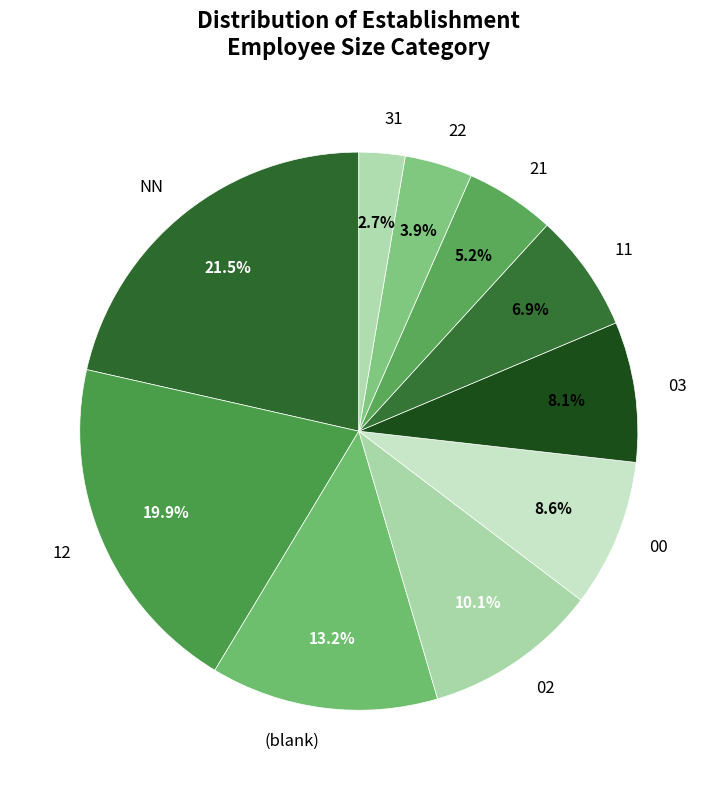

To the nearest percent, what is the difference between the largest and smallest slice percentages?

19%